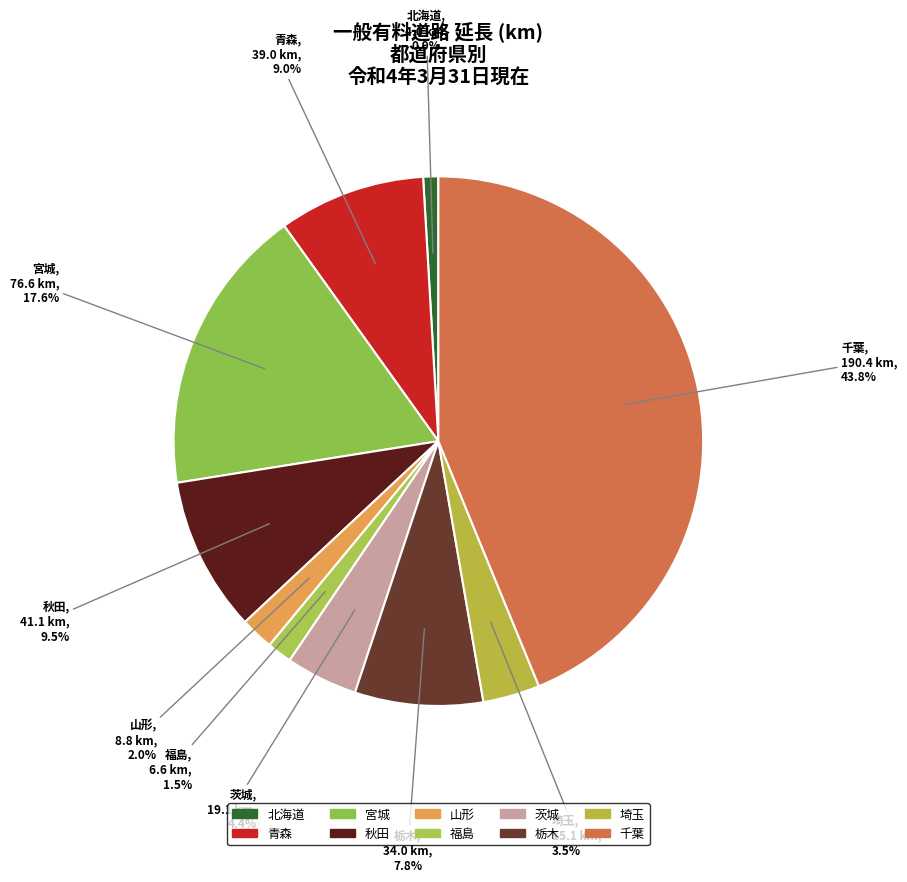

How much of the chart is everything except 茨城?

95.6%